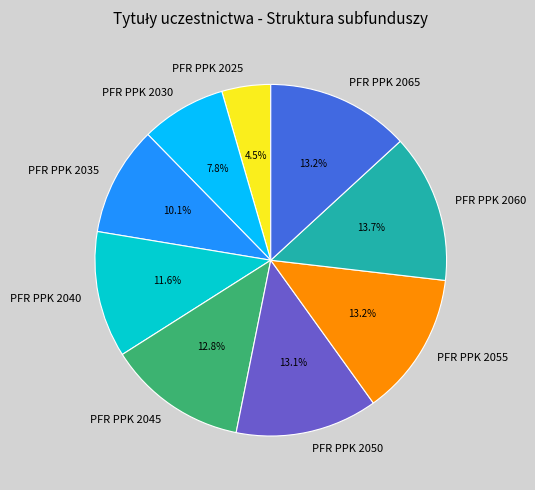

Count the number of slices in the pie.

9